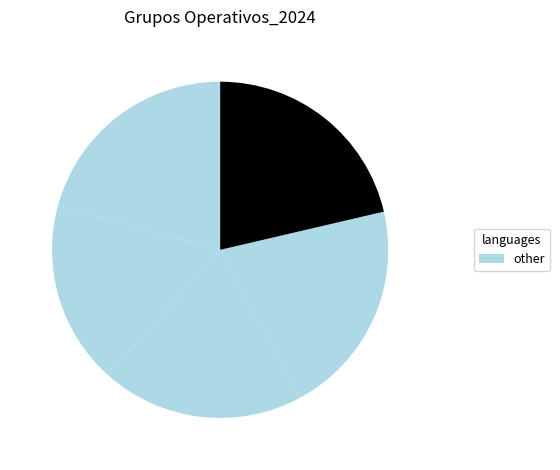

How many slices are in this pie chart?

5